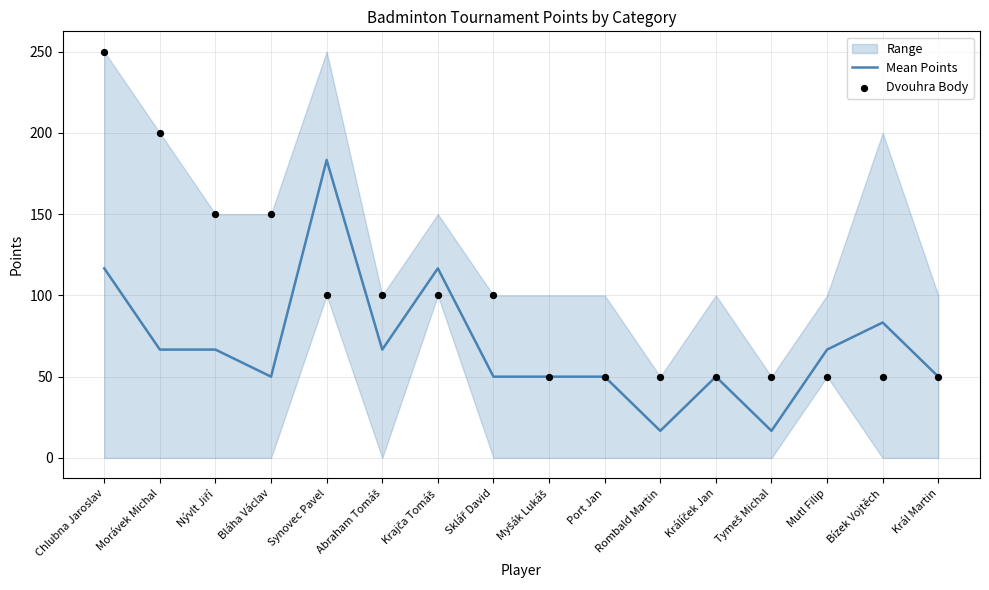

Which series contains the highest Y value?

Dvouhra Body